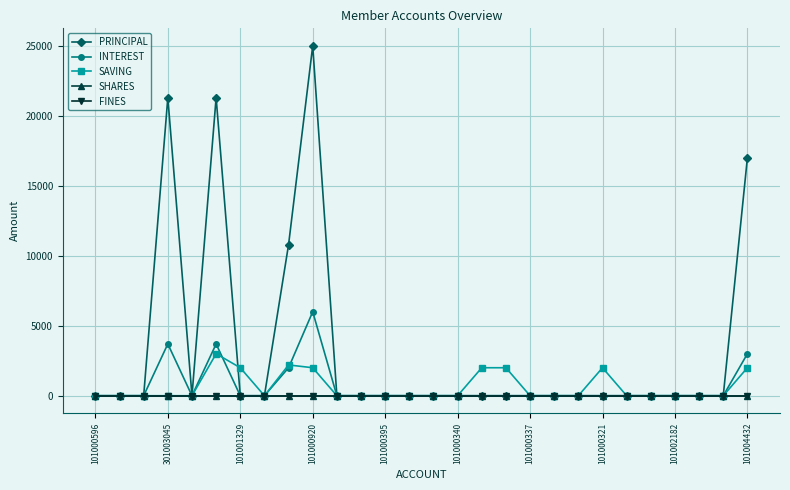

What is the sum of all PRINCIPAL values?

95400